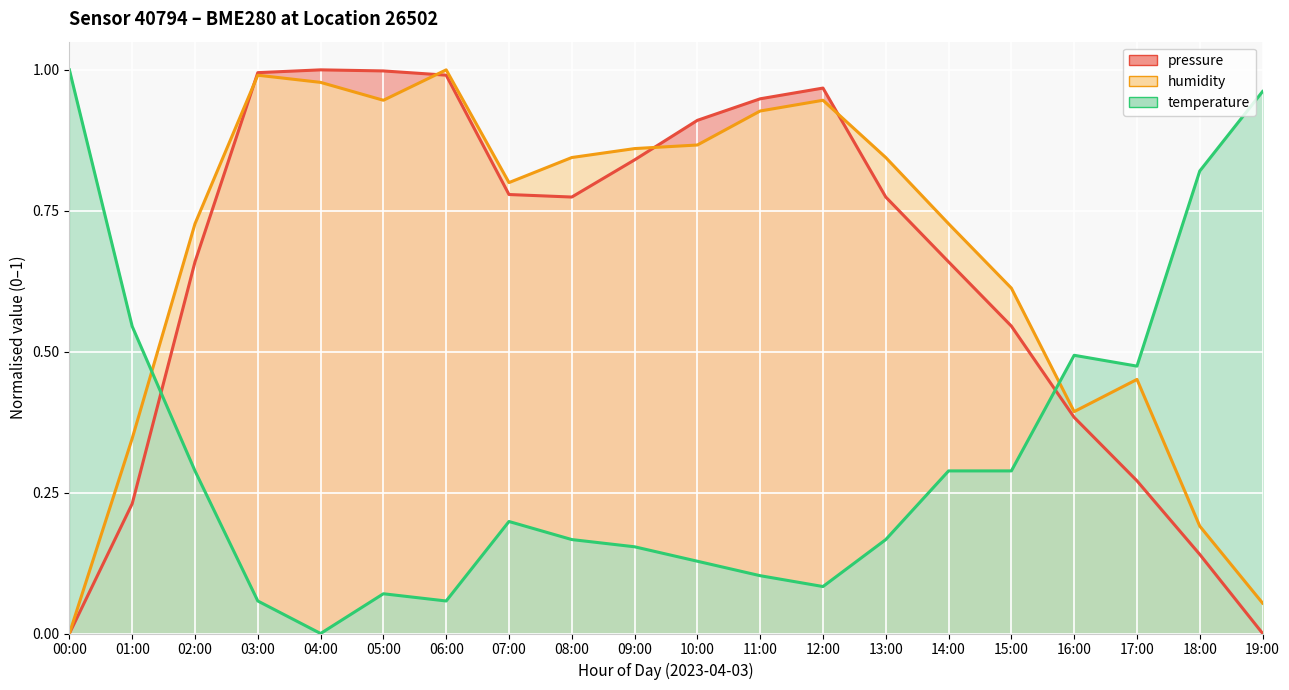

At which category does pressure reach its first local peak?

04:00